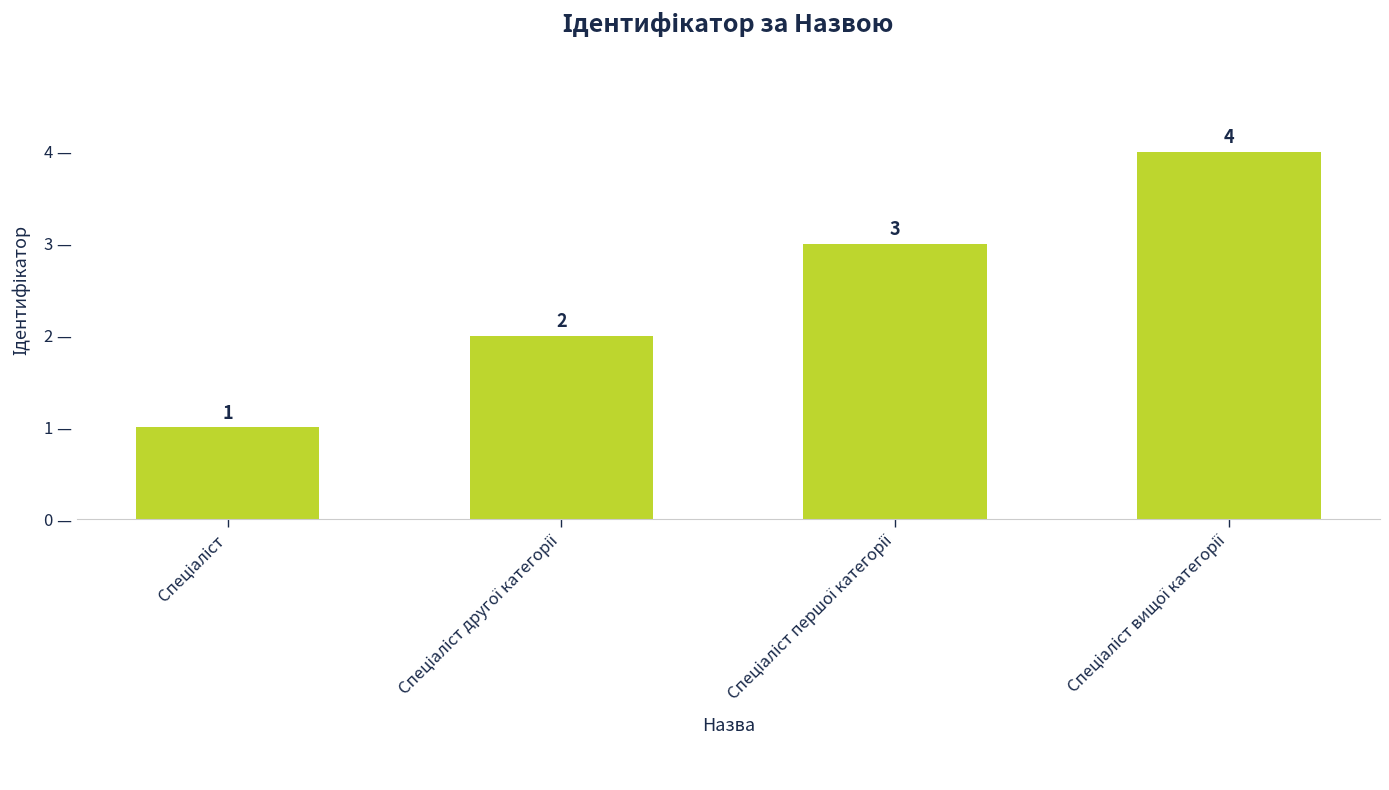

What is the greatest value displayed?

4